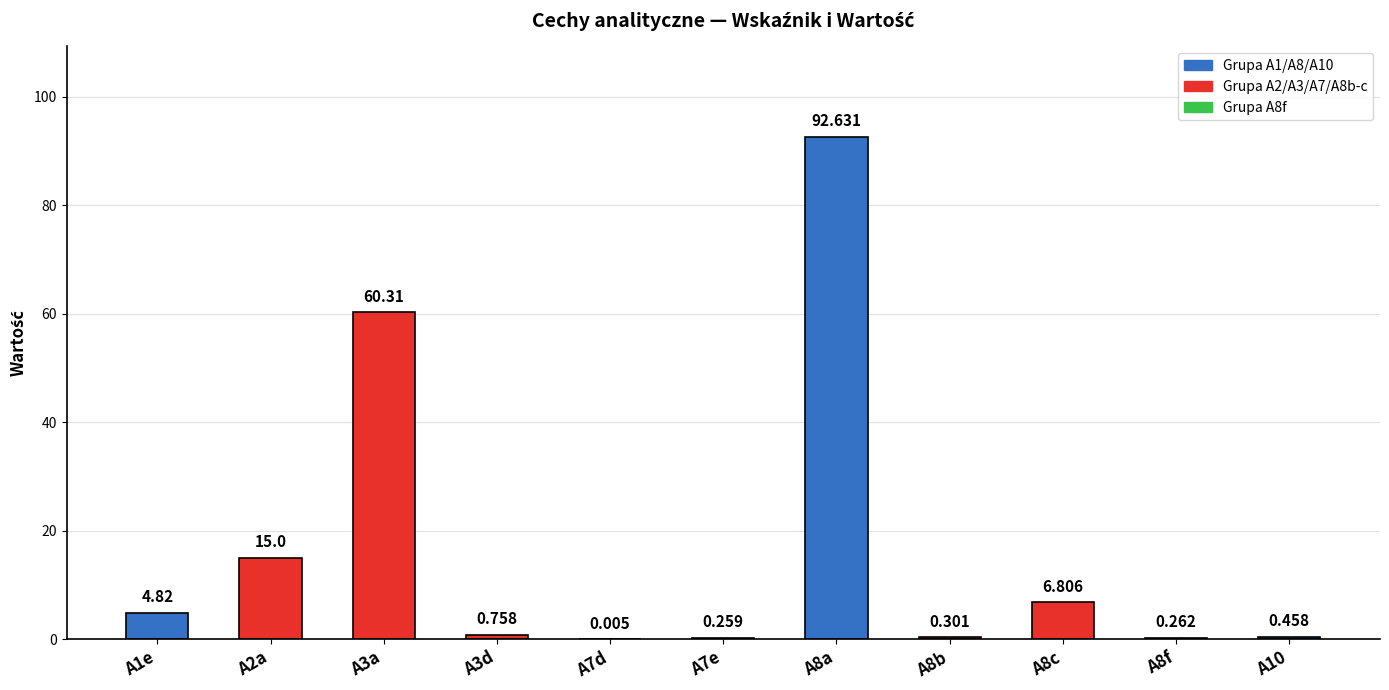

What is the change in value from A1e to A8a?

+87.8